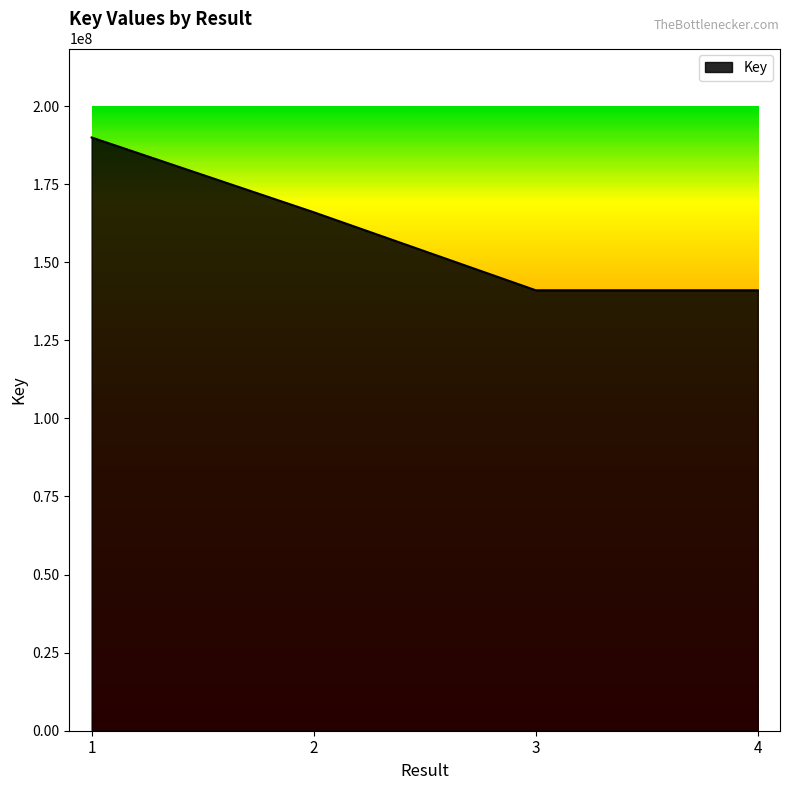

At which category does the chart reach its peak across all series?

1